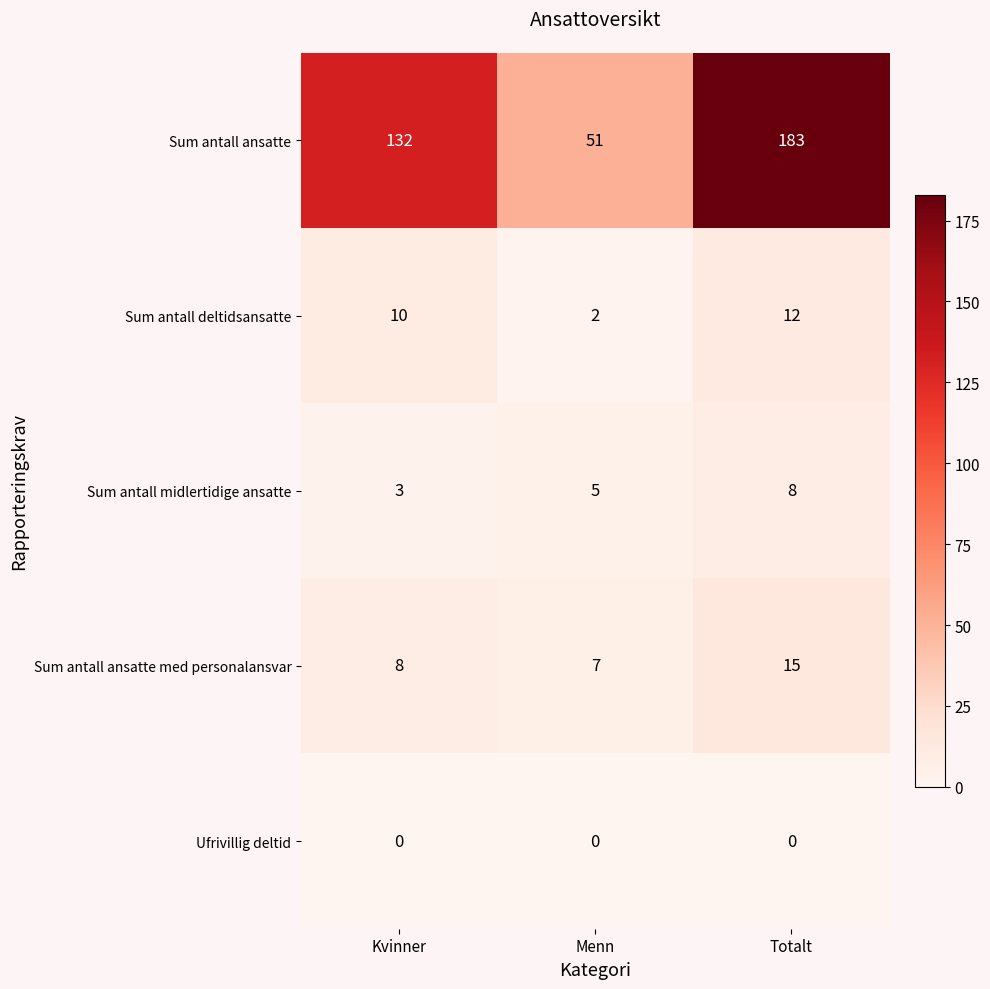

Which series has the widest spread of values?

Sum antall ansatte